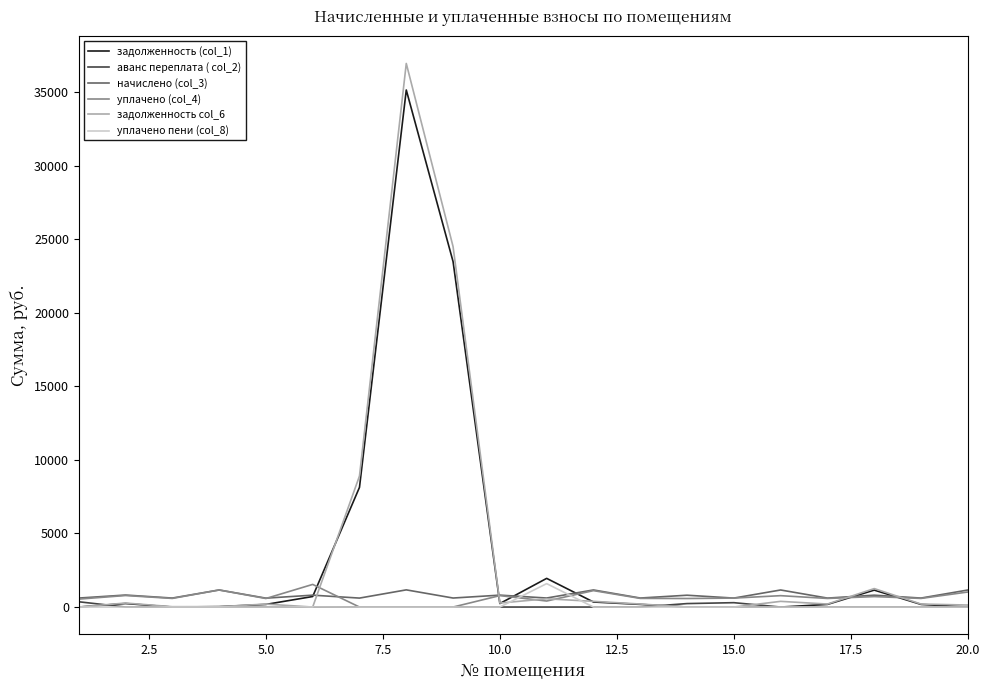

What is the highest value of the начислено (col_3) series?

1167.5